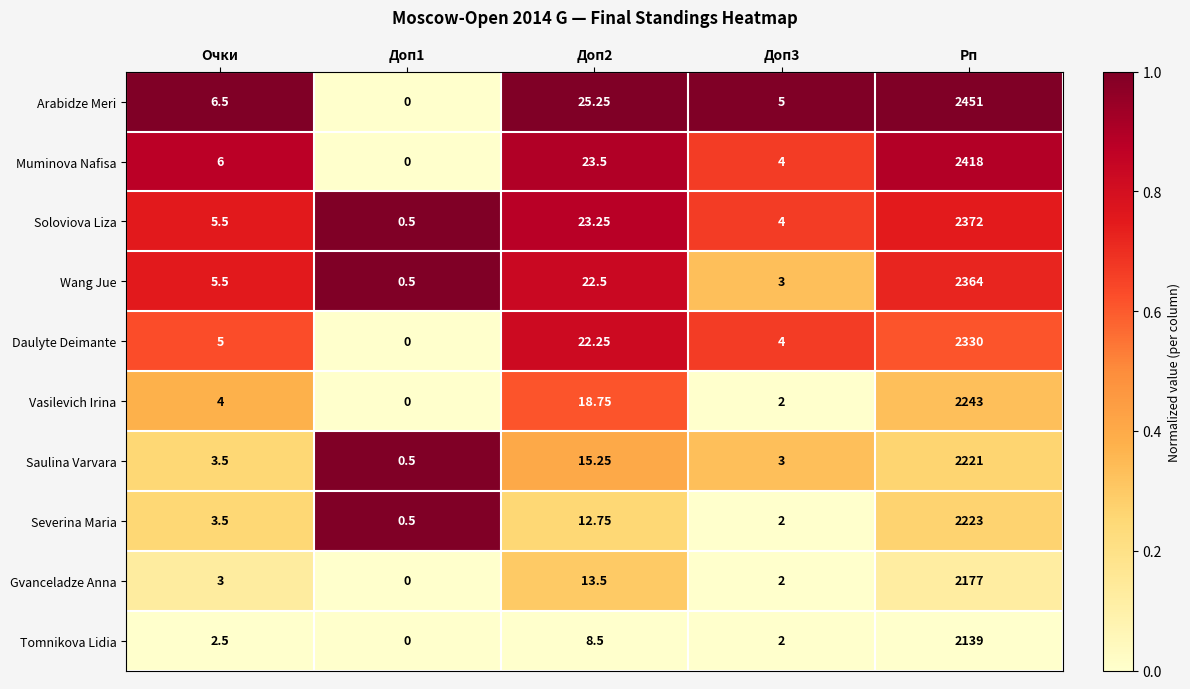

Which series has the largest total across all categories?

Arabidze Meri